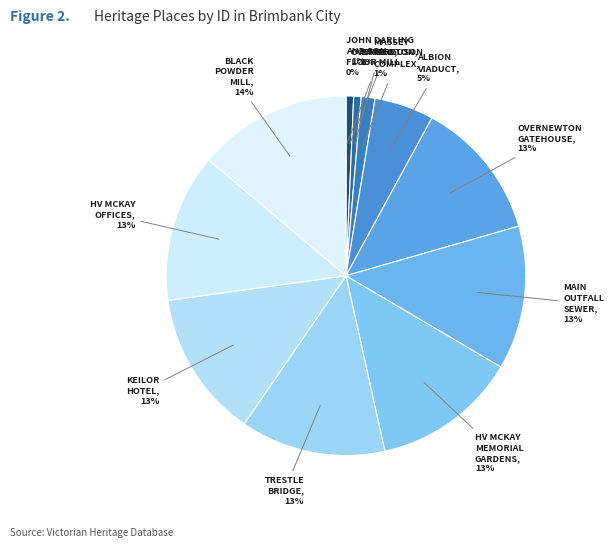

The BLACK POWDER MILL slice represents 14% of the pie. True or false?

True